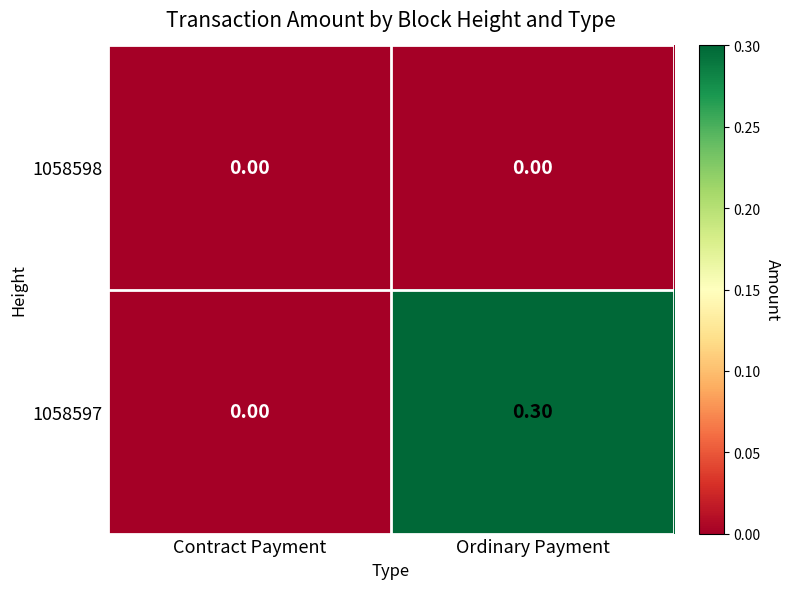

What is the sum of all 1058597 values?

0.3